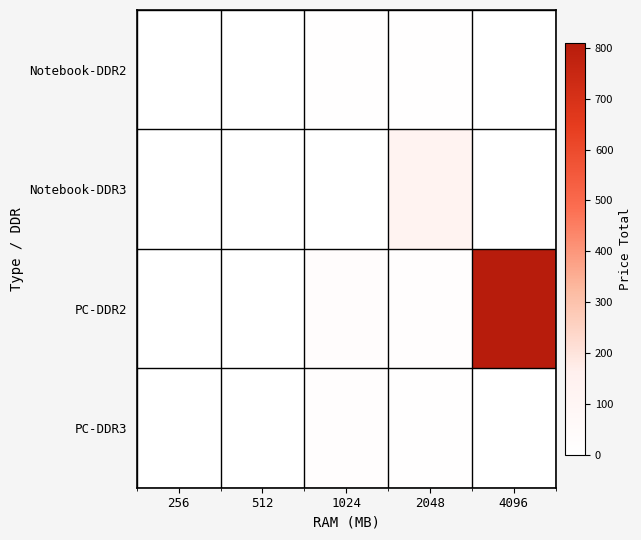

Which has a higher value, 4096 or 2048?

2048